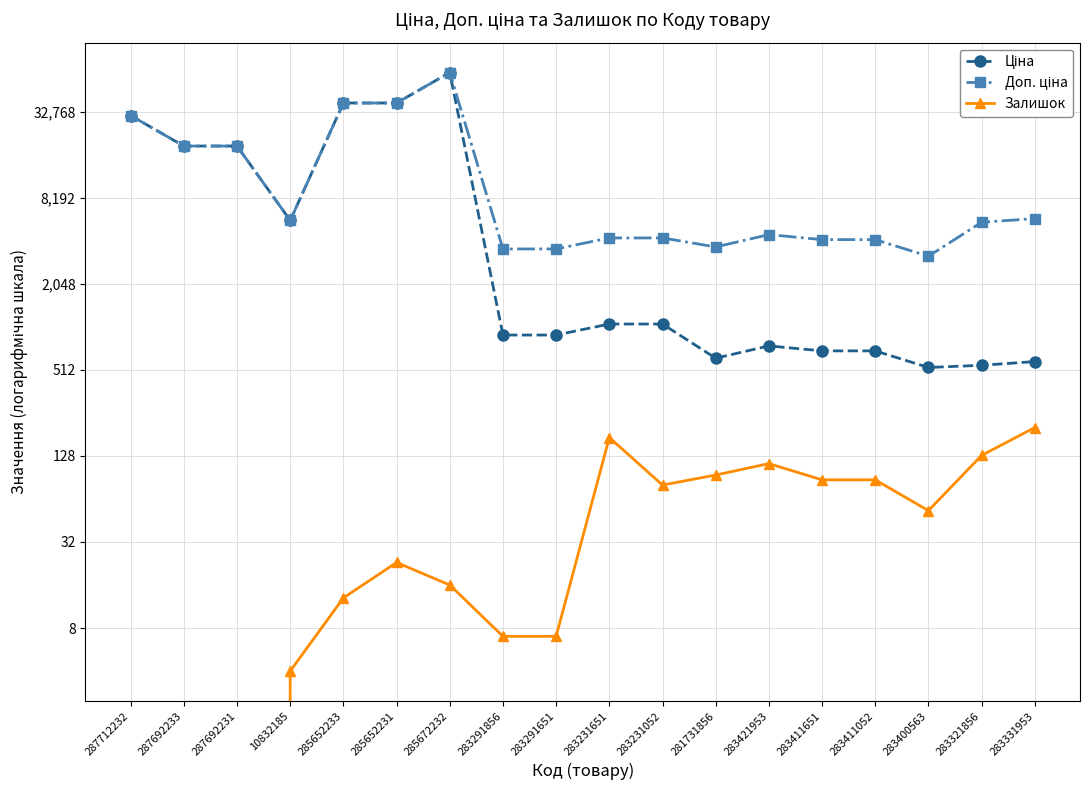

List the labels in order of Залишок value, largest first.

283331953, 283231651, 283321856, 283421953, 281731856, 283411651, 283411052, 283231052, 283400563, 285652231, 285672232, 285652233, 283291856, 283291651, 10832185, 287712232, 287692233, 287692231